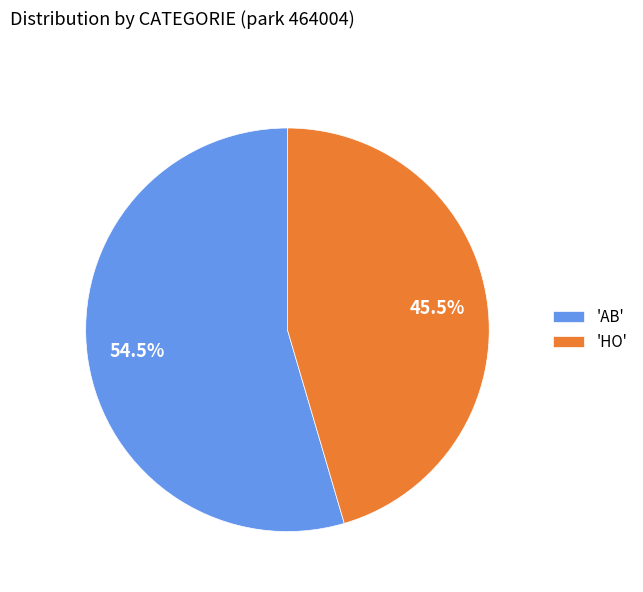

To the nearest percent, what is the difference between the largest and smallest slice percentages?

9%